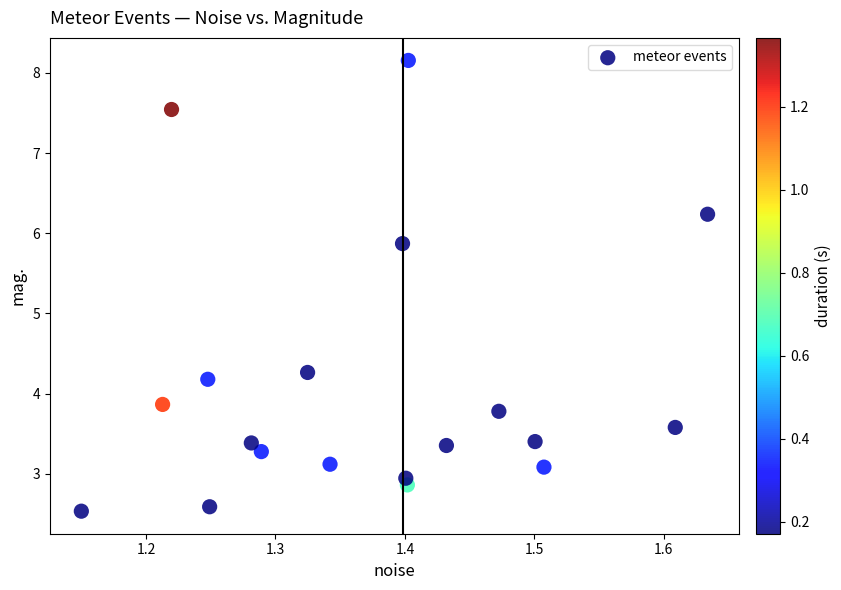

What Y value in the scatter plot is closest to 5?

4.3